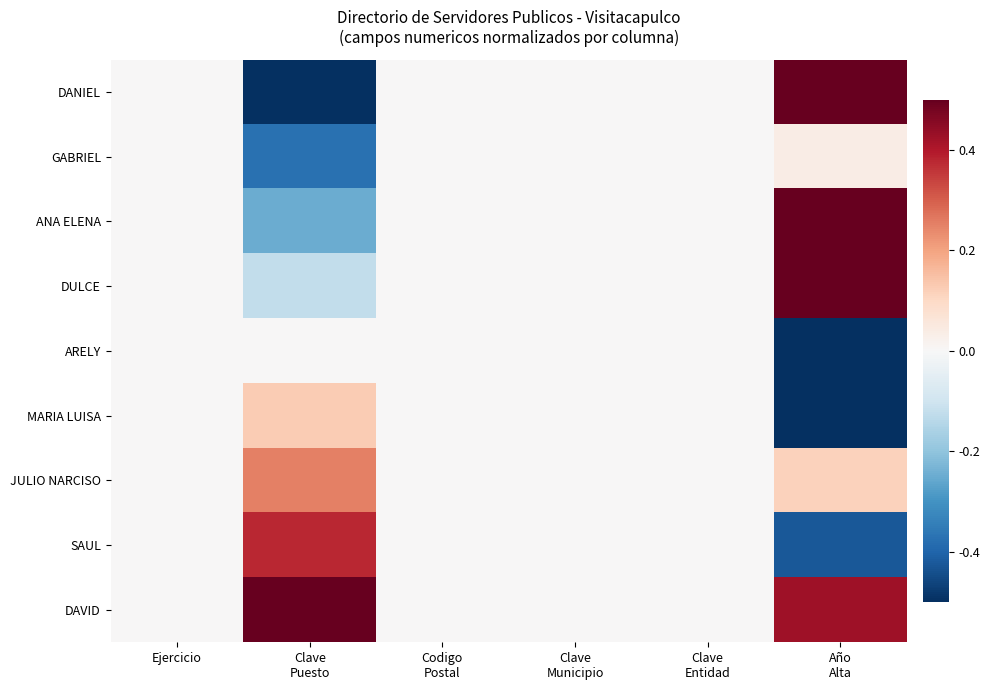

Reading left to right, transcribe all the data shown in this chart.

DANIEL: Ejercicio=0.0	Clave
Puesto=-0.5	Codigo
Postal=0.0	Clave
Municipio=0.0	Clave
Entidad=0.0	Año
Alta=0.5
GABRIEL: Ejercicio=0.0	Clave
Puesto=-0.4	Codigo
Postal=0.0	Clave
Municipio=0.0	Clave
Entidad=0.0	Año
Alta=0.0
ANA ELENA: Ejercicio=0.0	Clave
Puesto=-0.2	Codigo
Postal=0.0	Clave
Municipio=0.0	Clave
Entidad=0.0	Año
Alta=0.5
DULCE: Ejercicio=0.0	Clave
Puesto=-0.1	Codigo
Postal=0.0	Clave
Municipio=0.0	Clave
Entidad=0.0	Año
Alta=0.5
ARELY: Ejercicio=0.0	Clave
Puesto=0.0	Codigo
Postal=0.0	Clave
Municipio=0.0	Clave
Entidad=0.0	Año
Alta=-0.5
MARIA LUISA: Ejercicio=0.0	Clave
Puesto=0.1	Codigo
Postal=0.0	Clave
Municipio=0.0	Clave
Entidad=0.0	Año
Alta=-0.5
JULIO NARCISO: Ejercicio=0.0	Clave
Puesto=0.2	Codigo
Postal=0.0	Clave
Municipio=0.0	Clave
Entidad=0.0	Año
Alta=0.1
SAUL: Ejercicio=0.0	Clave
Puesto=0.4	Codigo
Postal=0.0	Clave
Municipio=0.0	Clave
Entidad=0.0	Año
Alta=-0.4
DAVID: Ejercicio=0.0	Clave
Puesto=0.5	Codigo
Postal=0.0	Clave
Municipio=0.0	Clave
Entidad=0.0	Año
Alta=0.4